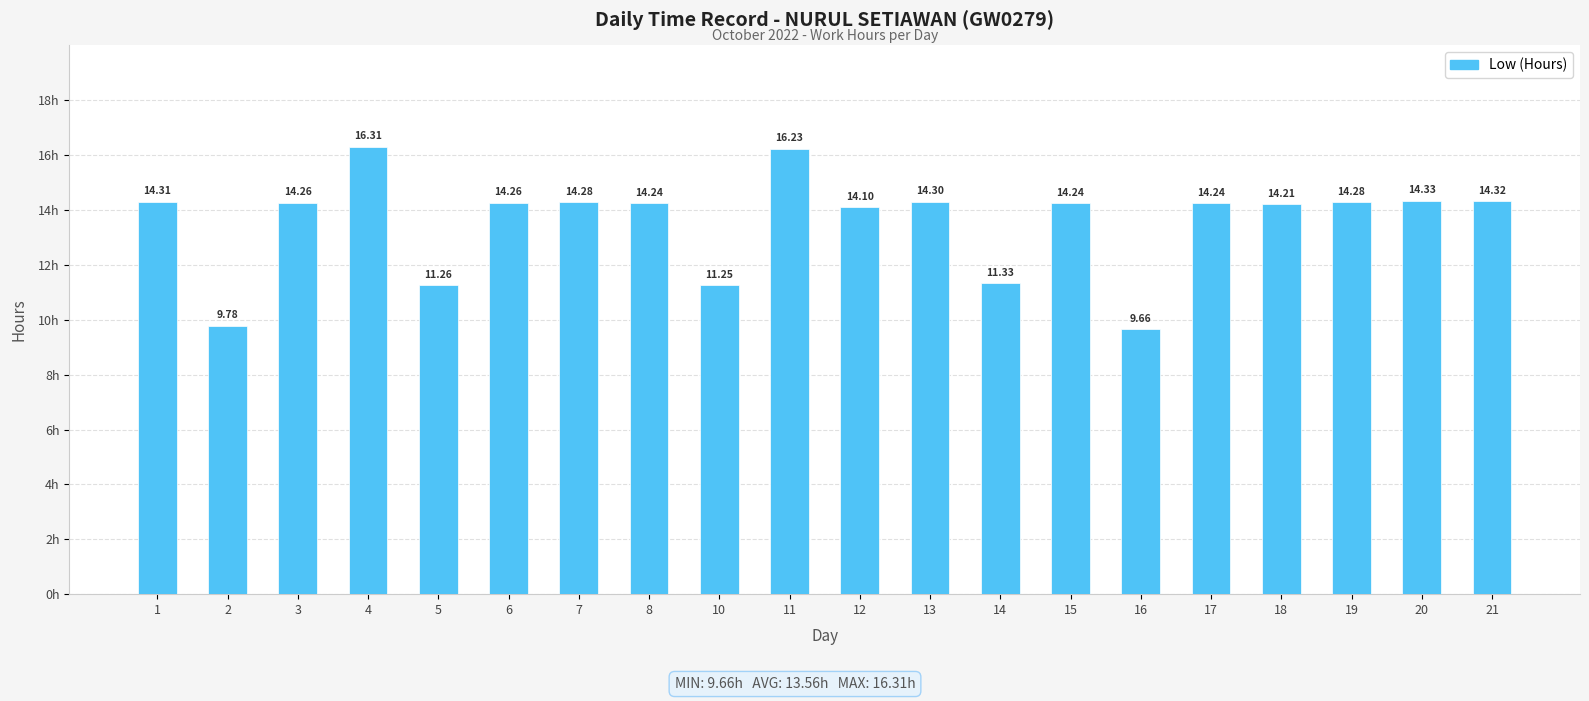

Which label corresponds to the largest value in the chart?

4